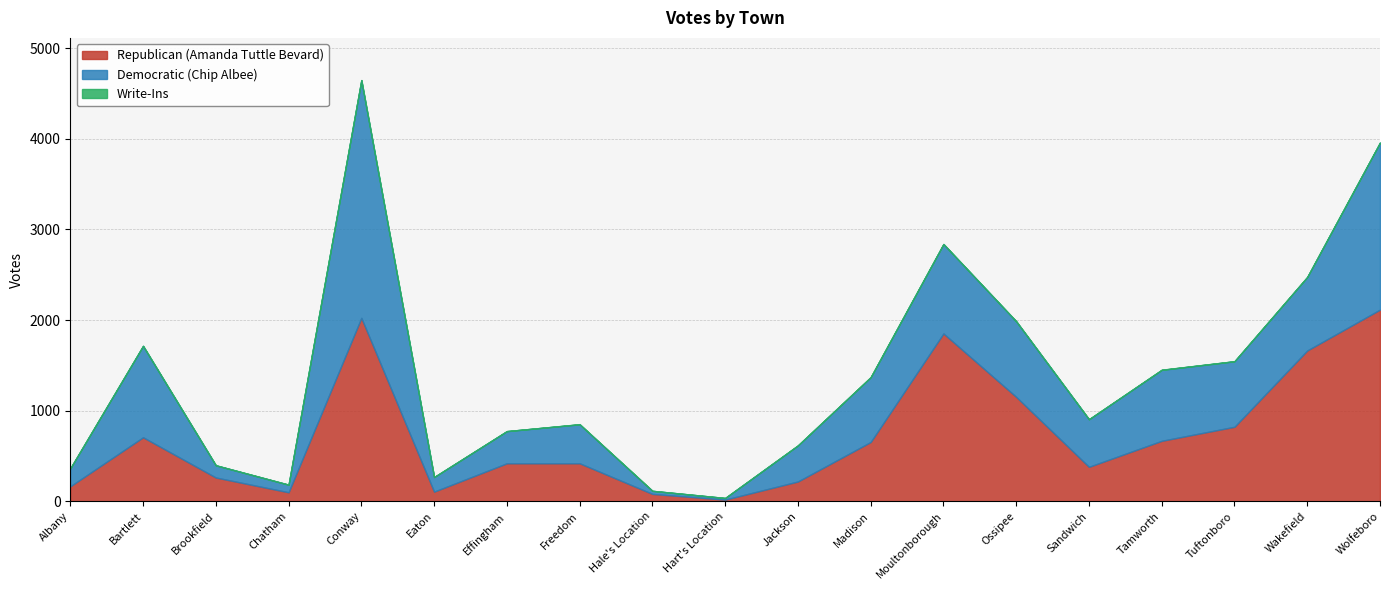

Is it true that Republican (Amanda Tuttle Bevard) equals 81 at Hale's Location?

True